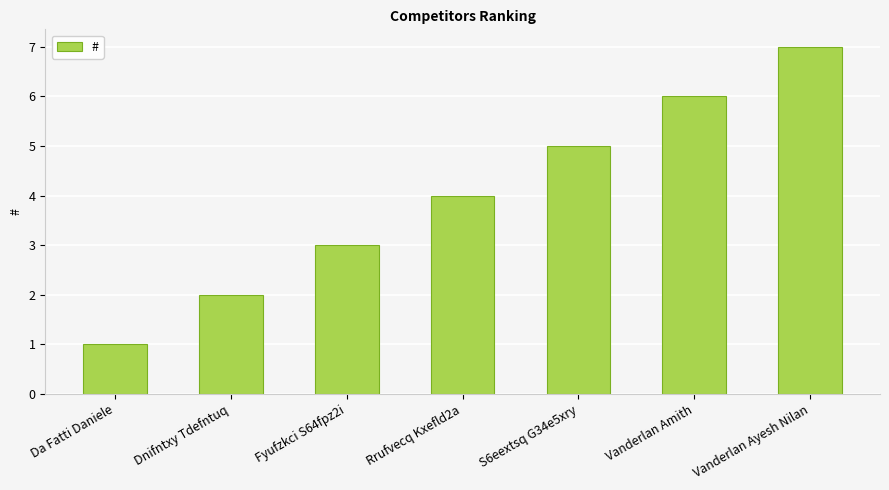

Are the bars horizontal?

No